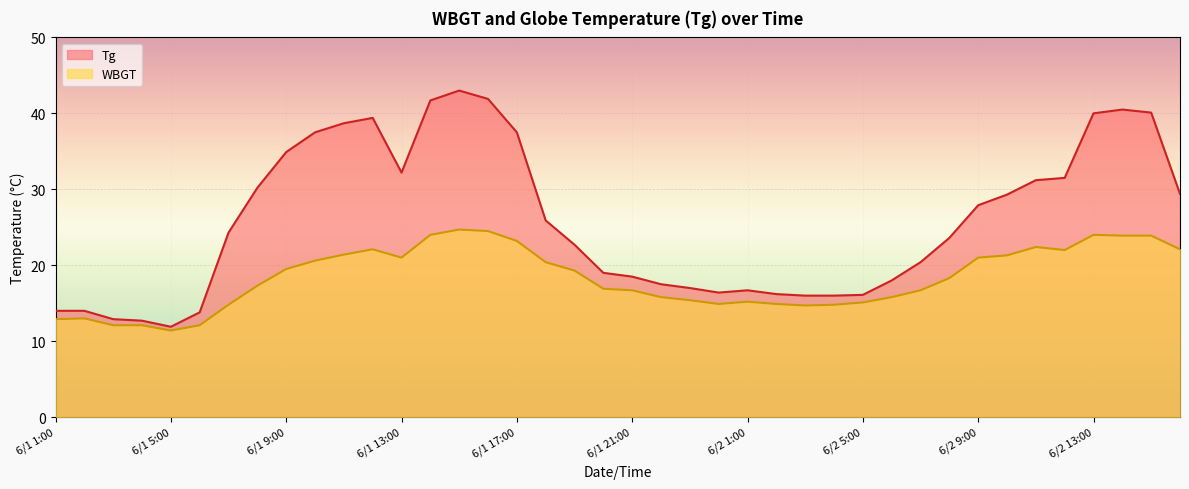

What is the difference between the maximum and second lowest values in the WBGT series?

12.6